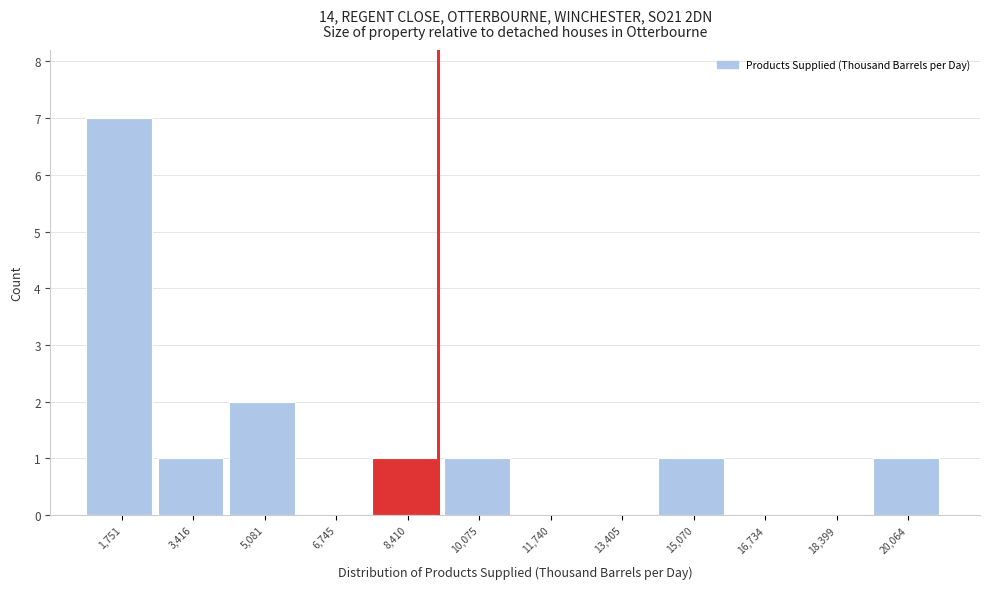

What is the height of the bar covering 7600 to 9200 on the x-axis? Neither the bar edges nor the heights are printed on the chart, so give them approximately, as read against the axes.

1